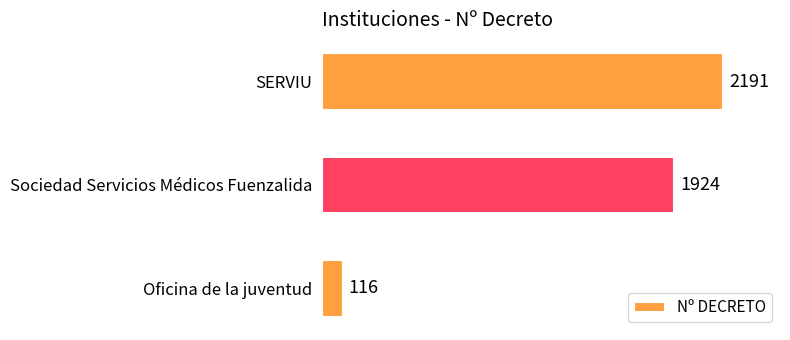

List the labels in order of value, smallest first.

Oficina de la juventud, Sociedad Servicios Médicos Fuenzalida, SERVIU